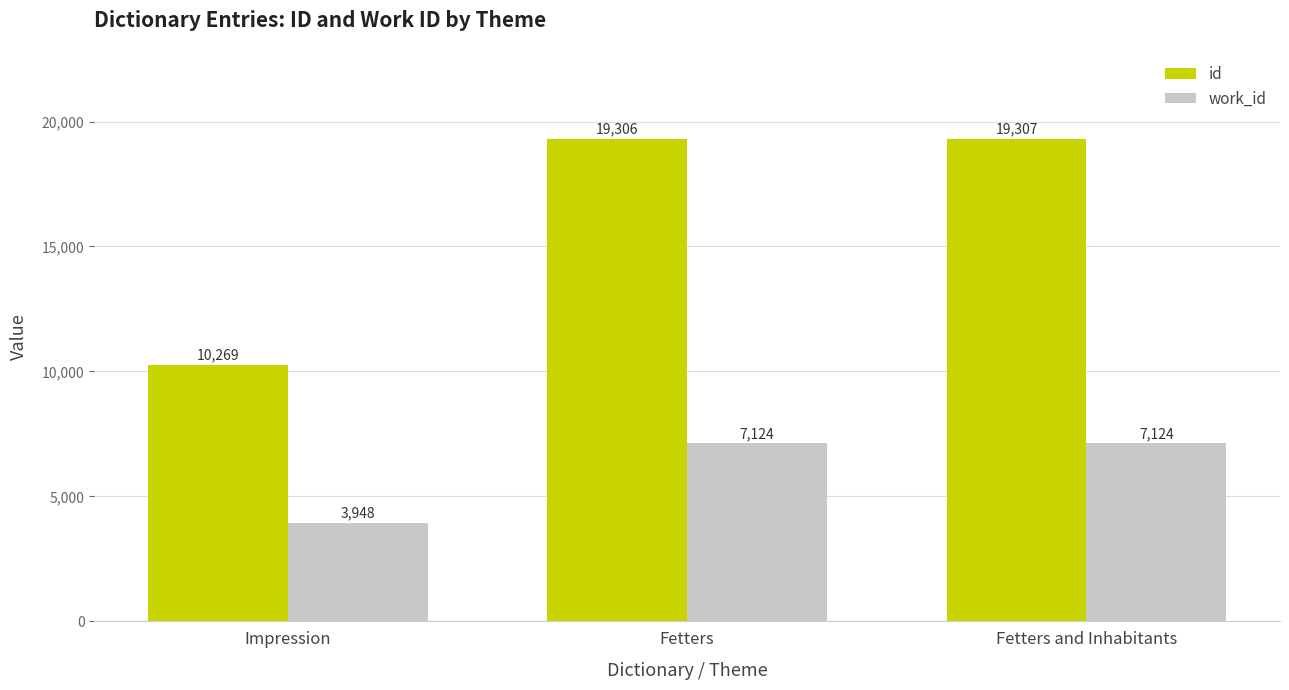

List the labels in order of id value, smallest first.

Impression, Fetters, Fetters and Inhabitants